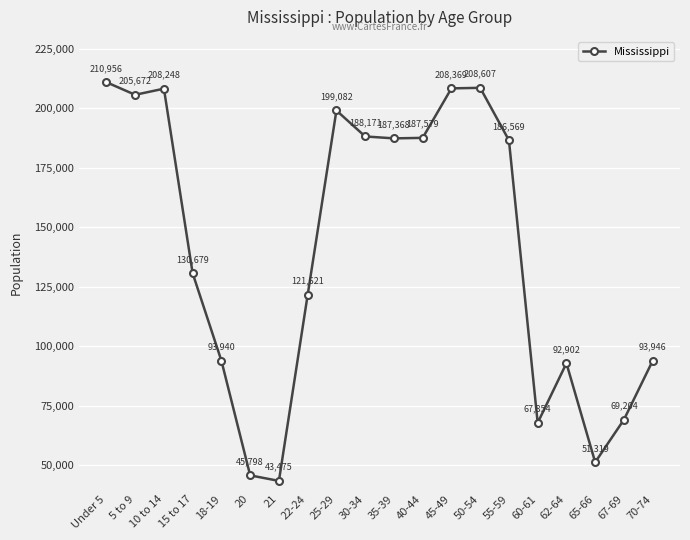

Reading left to right, extract all data points from this chart.

210956	205672	208248	130679	93940	45798	43475	121621	199082	188171	187368	187579	208369	208607	186569	67854	92902	51319	69204	93946